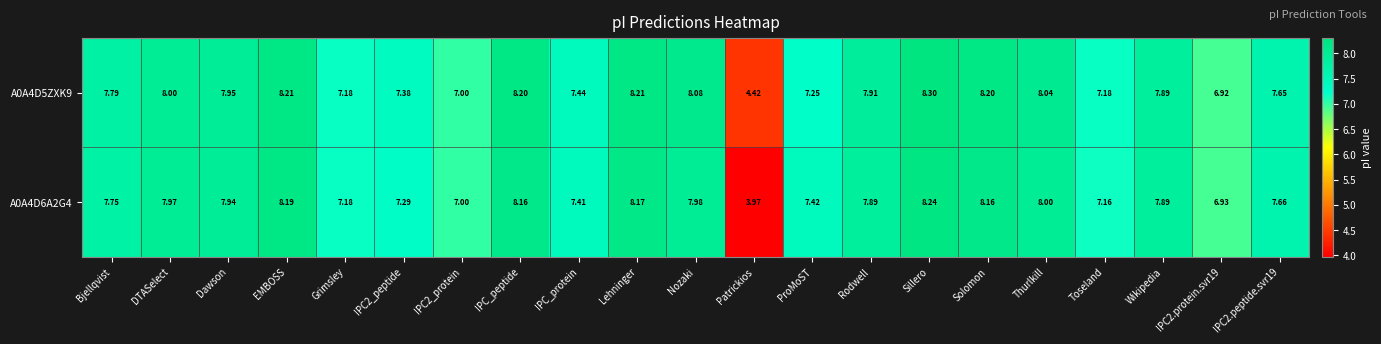

Which label corresponds to the smallest value in the chart?

Patrickios